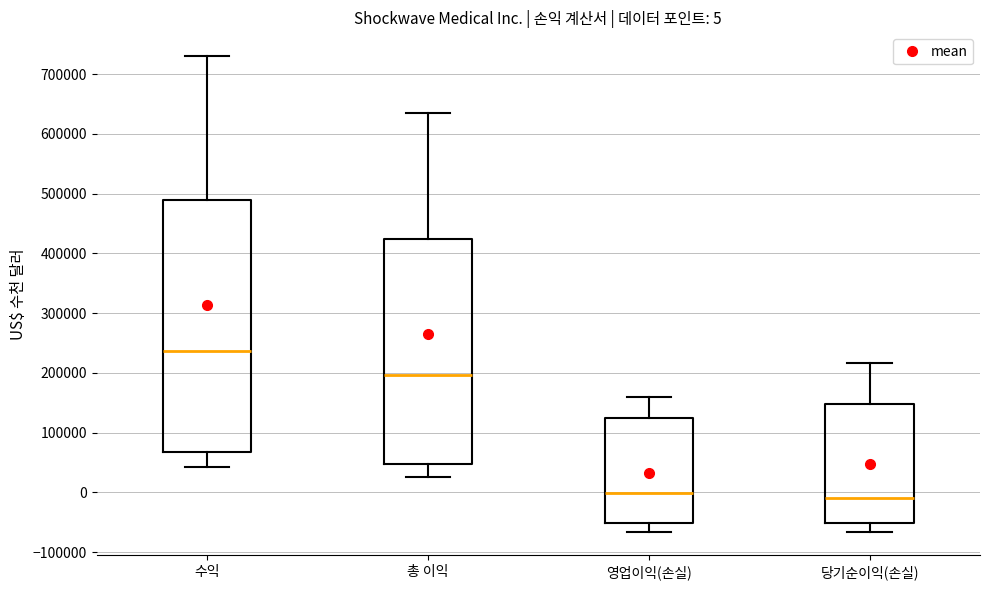

Comparing the boxes themselves (not the whiskers), which one is the tallest?

수익